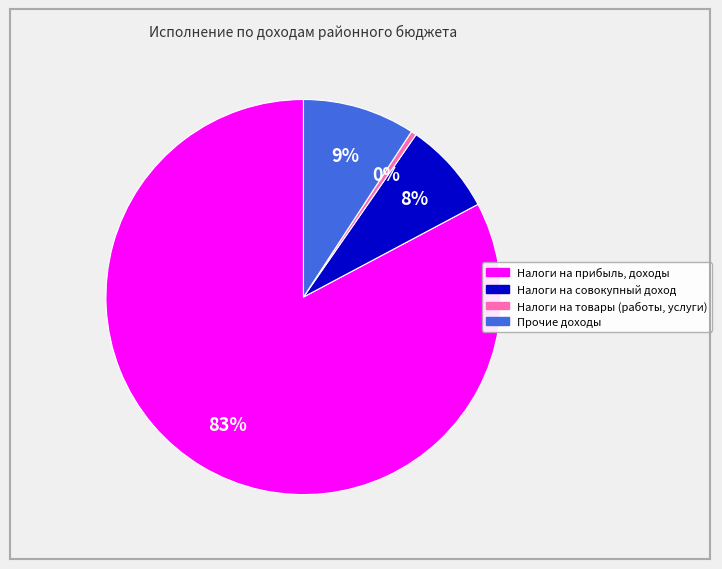

Combined, do Налоги на товары (работы, услуги) and Налоги на совокупный доход account for over 50%?

No